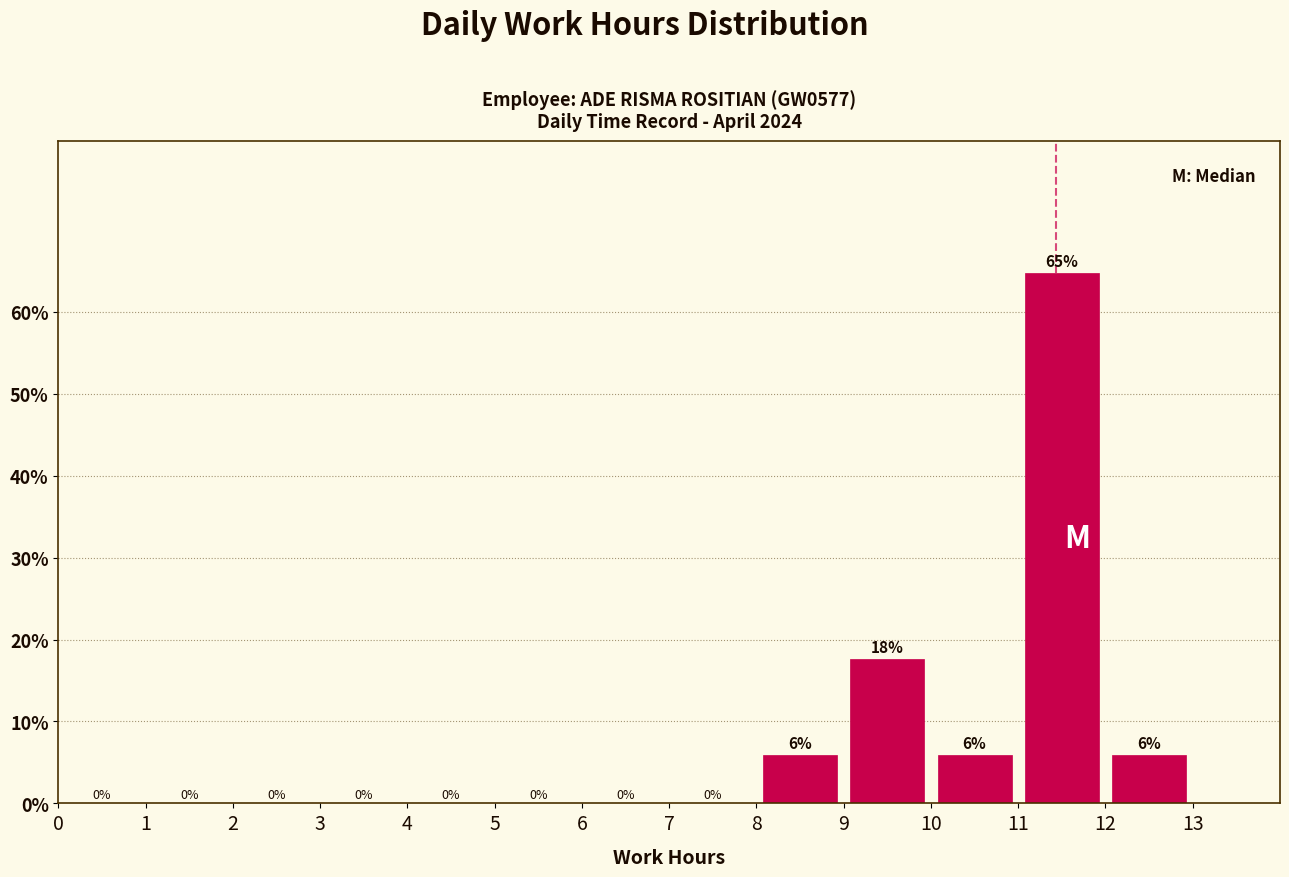

Which range on the x-axis has the tallest bar?

11 to 12